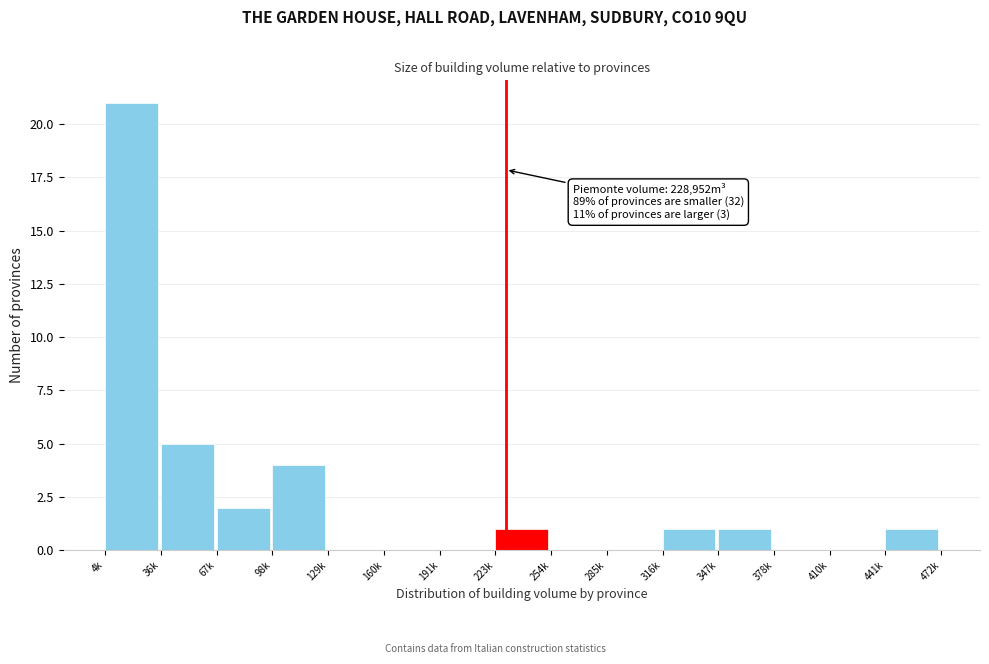

Reading left to right, transcribe all the data shown in this chart.

4k=21	36k=5	67k=2	98k=4	129k=0	160k=0	191k=0	223k=1	254k=0	285k=0	316k=1	347k=1	378k=0	410k=0	441k=1